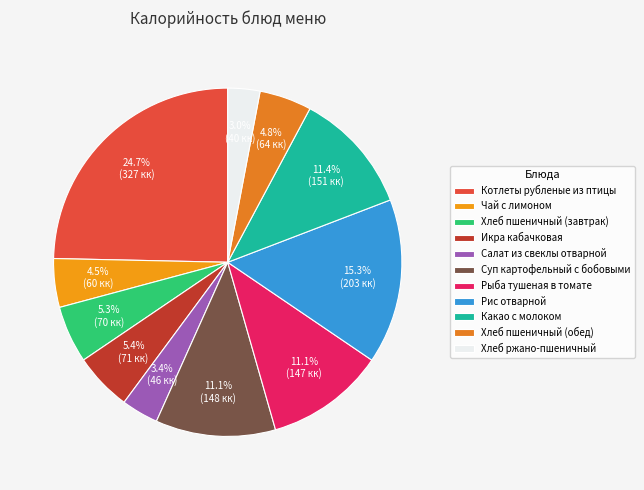

To the nearest percent, what is the average slice percentage?

9%